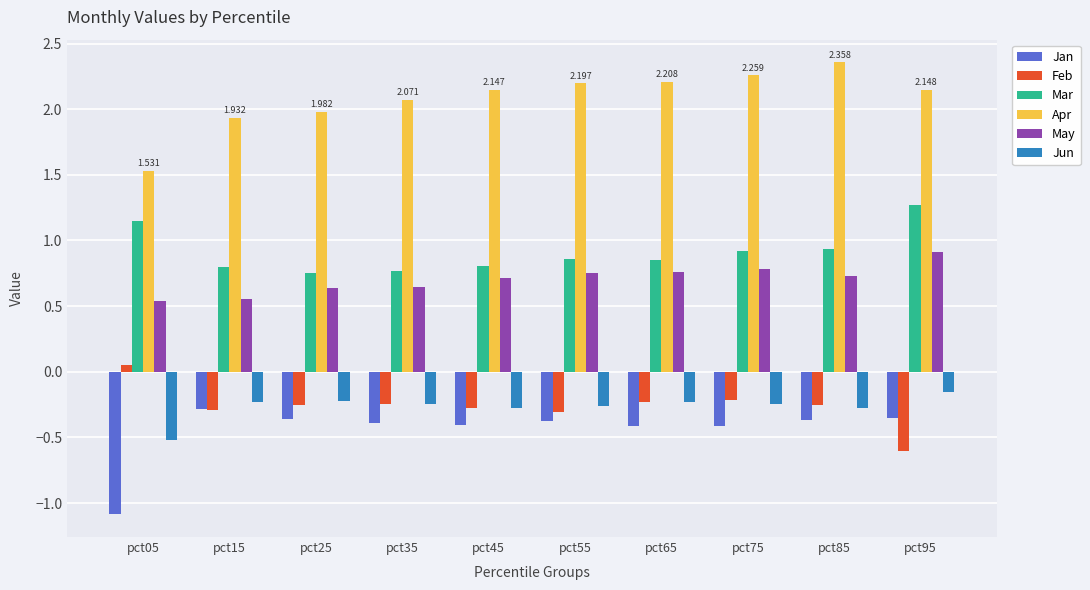

What is the total value across all series at pct45?

2.7